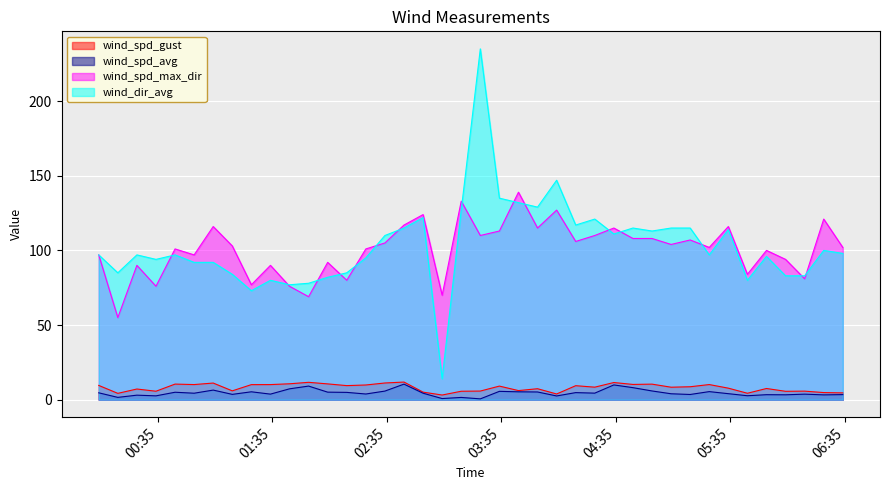

Which series has the widest spread of values?

wind_dir_avg